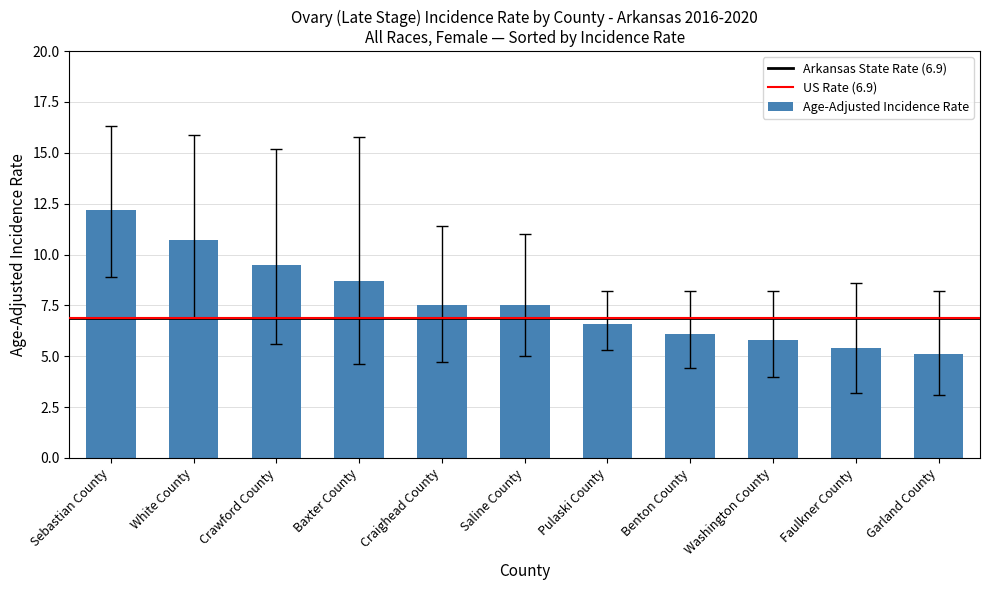

What is the greatest value displayed?

12.2